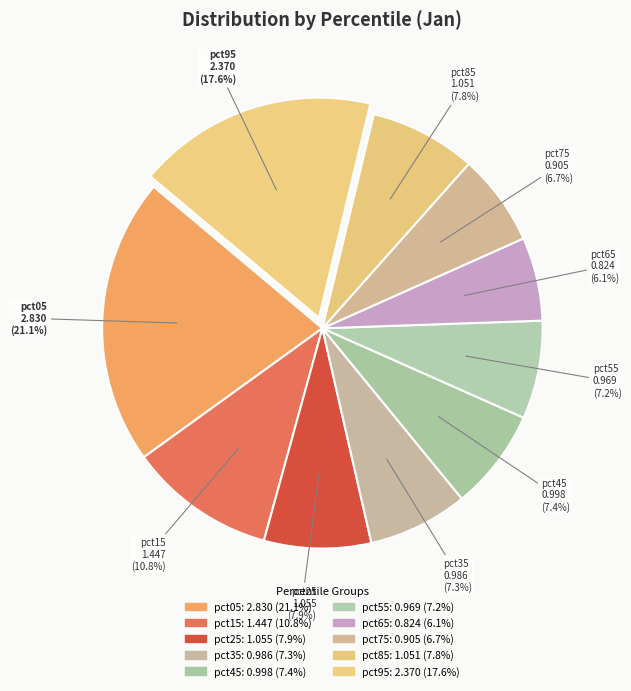

What percentage is the pct75 slice, to the nearest percent?

7%